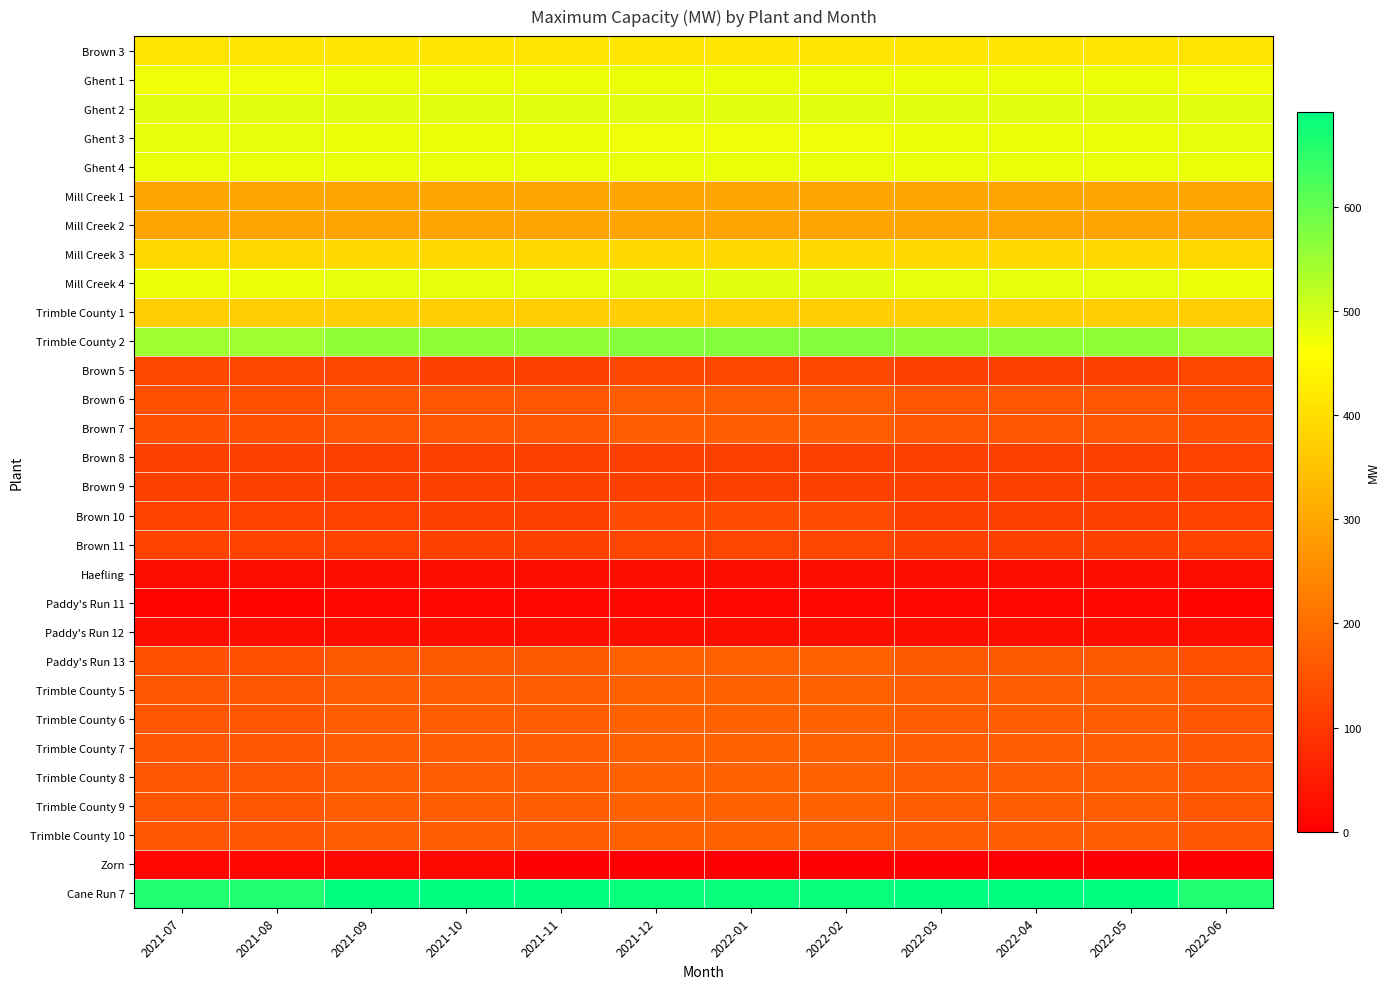

Between 2022-01 and 2022-05, which is larger?

2022-01